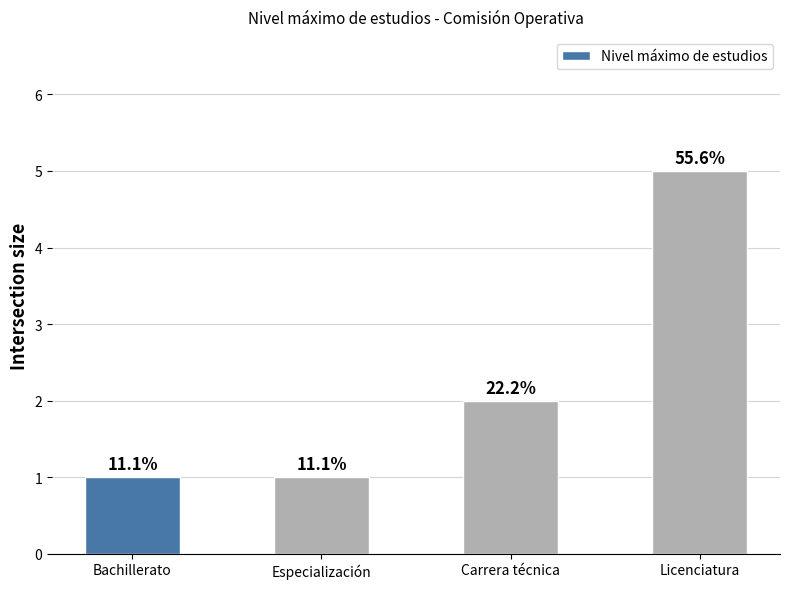

What is the label of the 3rd bar from the right?

Especialización